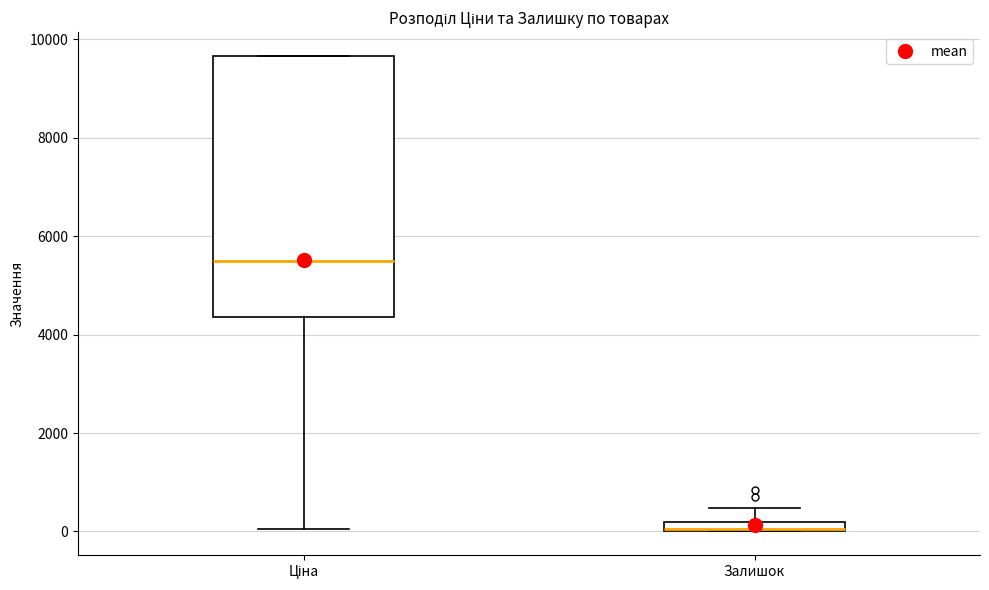

Comparing the boxes themselves (not the whiskers), which one is the tallest?

Ціна